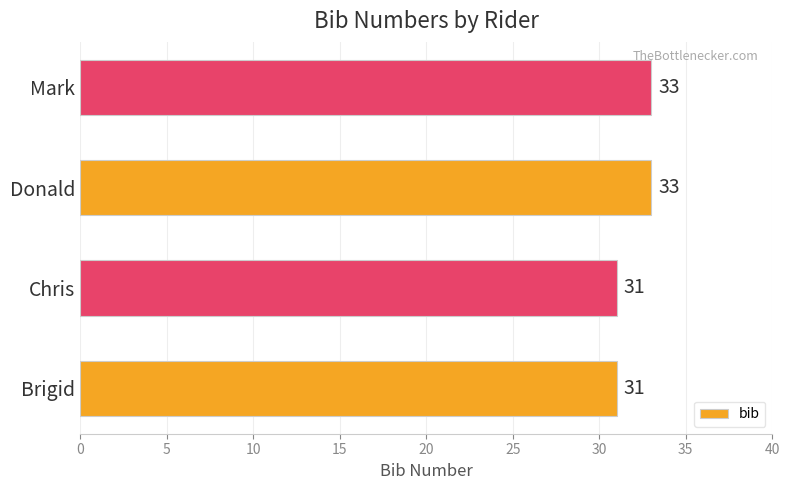

Count the number of data series in this chart.

1